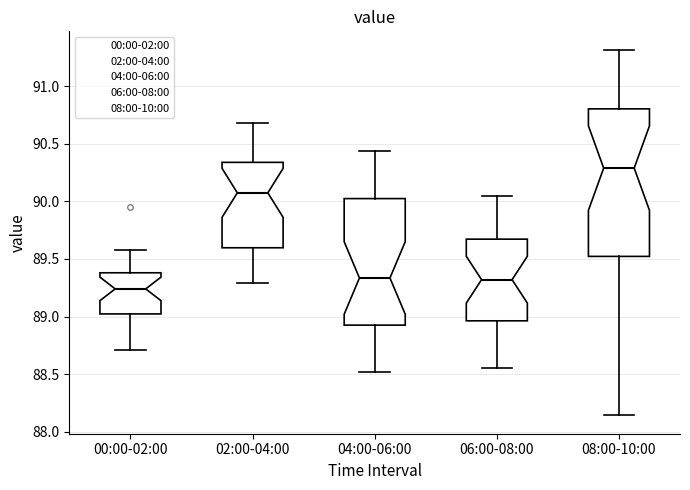

Reading left to right, transcribe this box plot: for each box, give where its median line is, the range the box spans, and where its two whiskers end, as read against the y-axis. The values are not printed on the chart, so give them approximately, as read against the axis.

00:00-02:00: median 89.25, box 89.00 to 89.40, whiskers 88.70 to 89.60
02:00-04:00: median 90.10, box 89.60 to 90.35, whiskers 89.30 to 90.70
04:00-06:00: median 89.35, box 88.95 to 90.05, whiskers 88.50 to 90.45
06:00-08:00: median 89.30, box 88.95 to 89.65, whiskers 88.55 to 90.05
08:00-10:00: median 90.30, box 89.50 to 90.80, whiskers 88.15 to 91.30